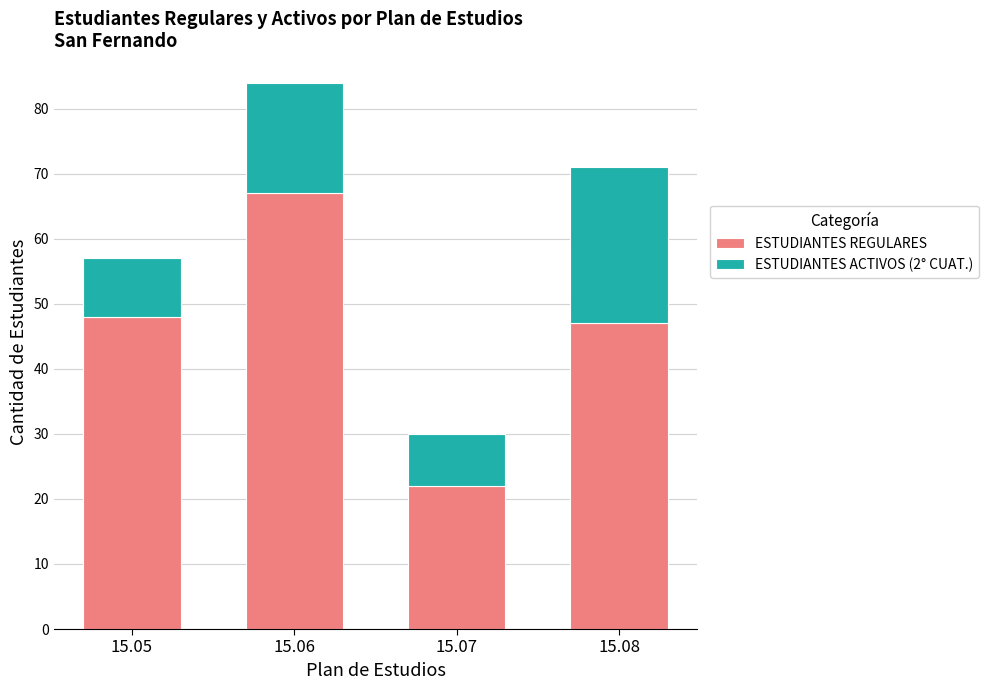

The value of ESTUDIANTES REGULARES at 15.07 is 22. True or false?

True